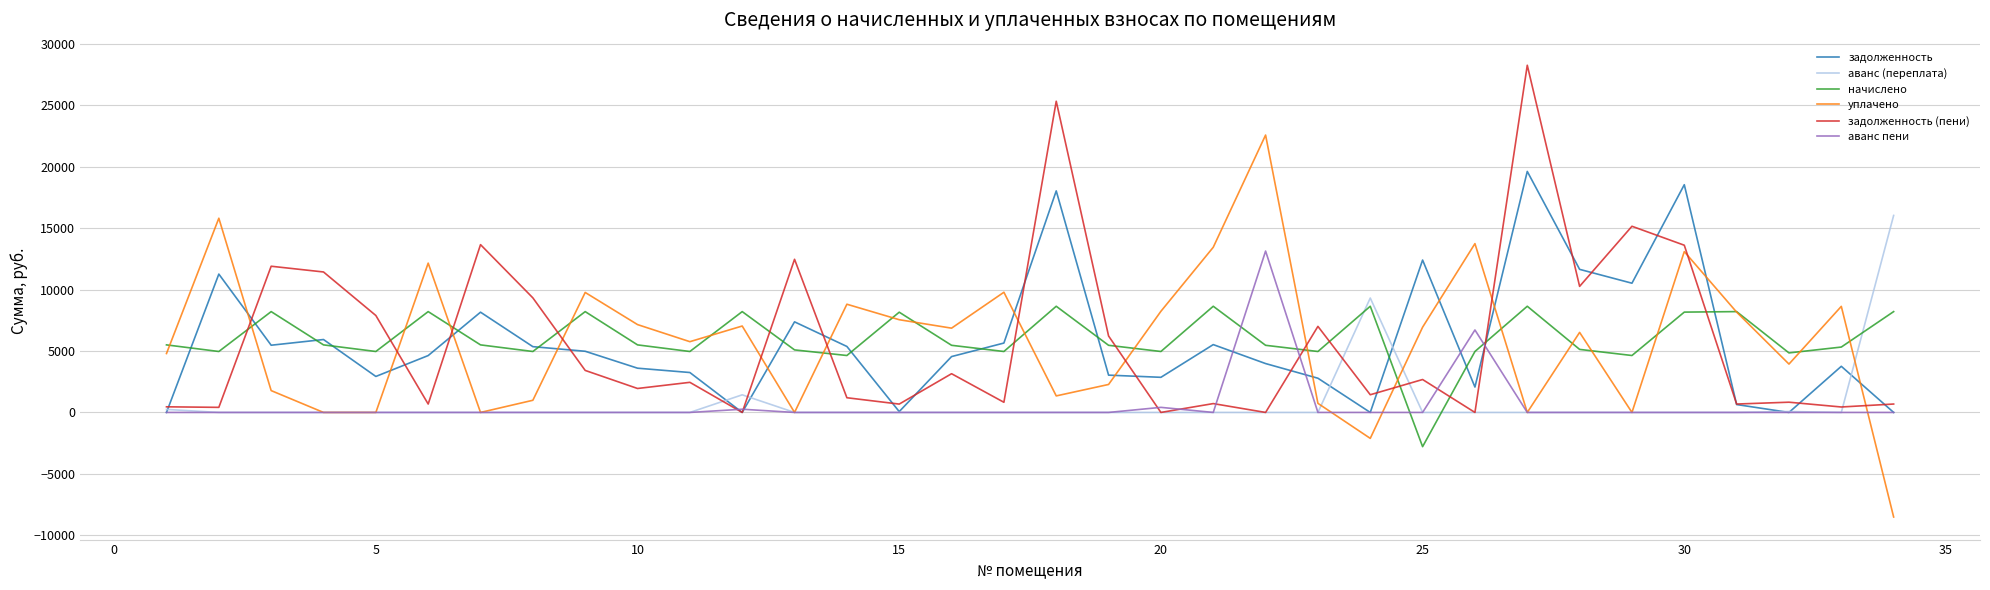

List the series in order of their peak value, lowest first.

начислено, аванс пени, аванс (переплата), задолженность, уплачено, задолженность (пени)